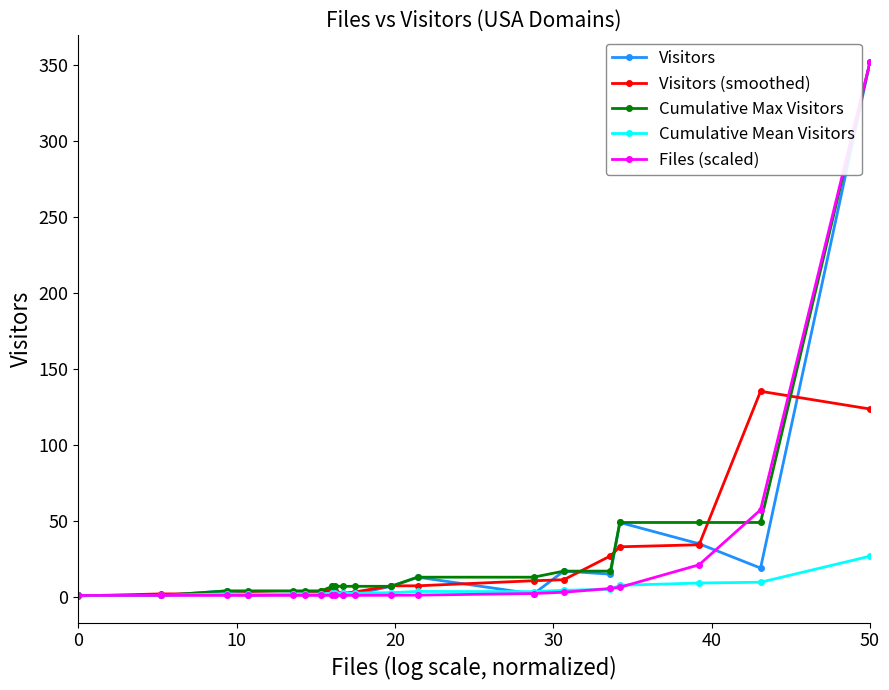

How many lines are shown in the chart?

5